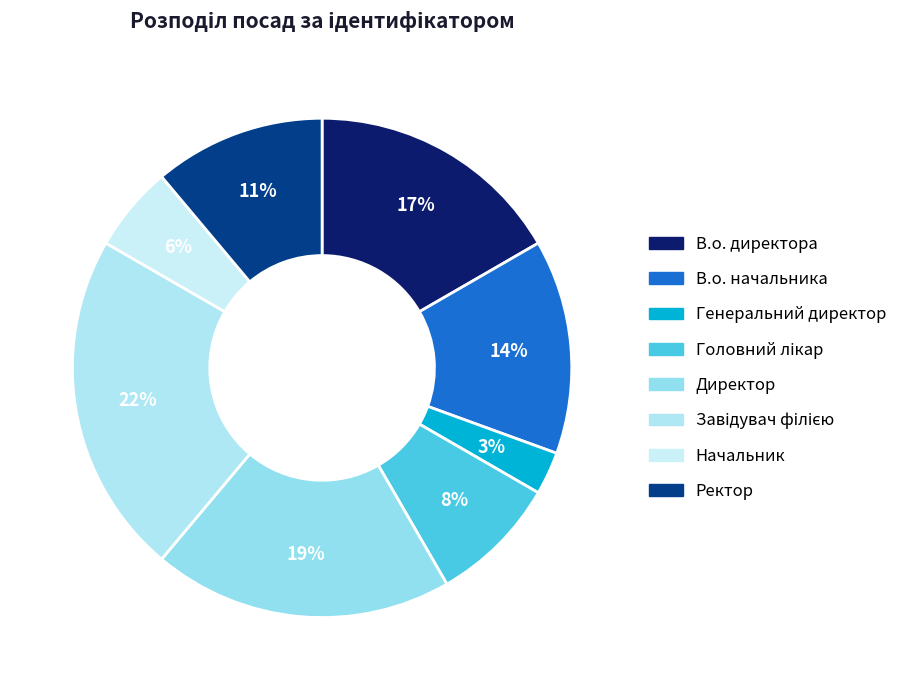

How many segments does this pie chart have?

8